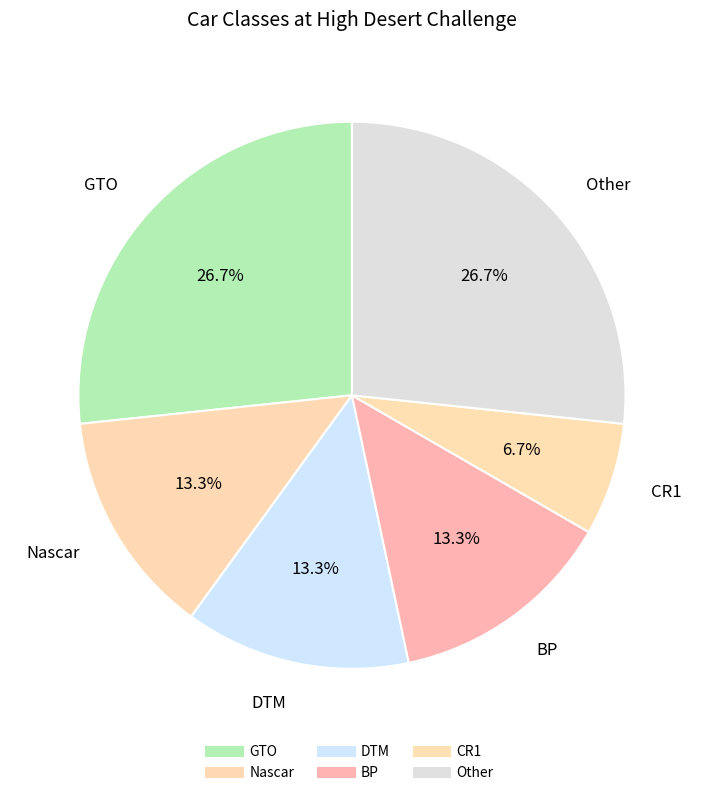

Which category has the biggest portion of the pie?

GTO